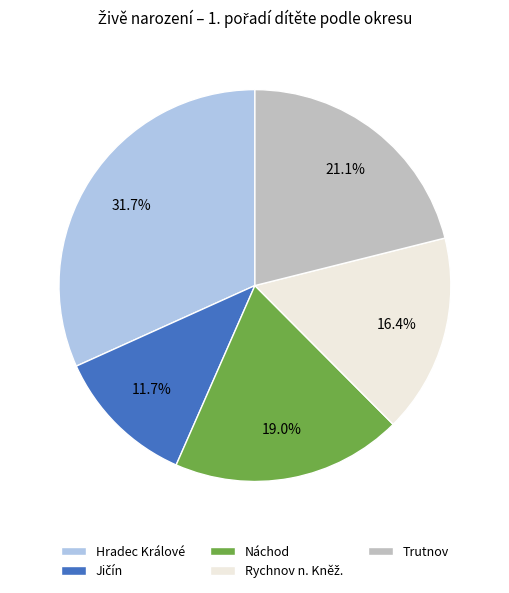

Approximately how many times larger is the value at Náchod compared to Hradec Králové?

0.6